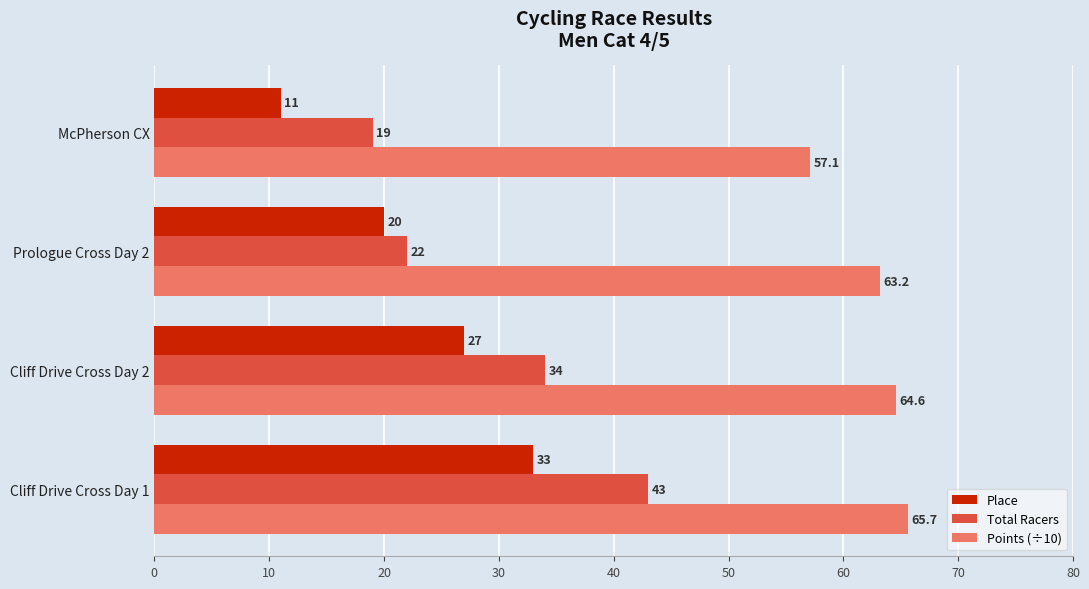

What is the smallest value displayed?

11.0